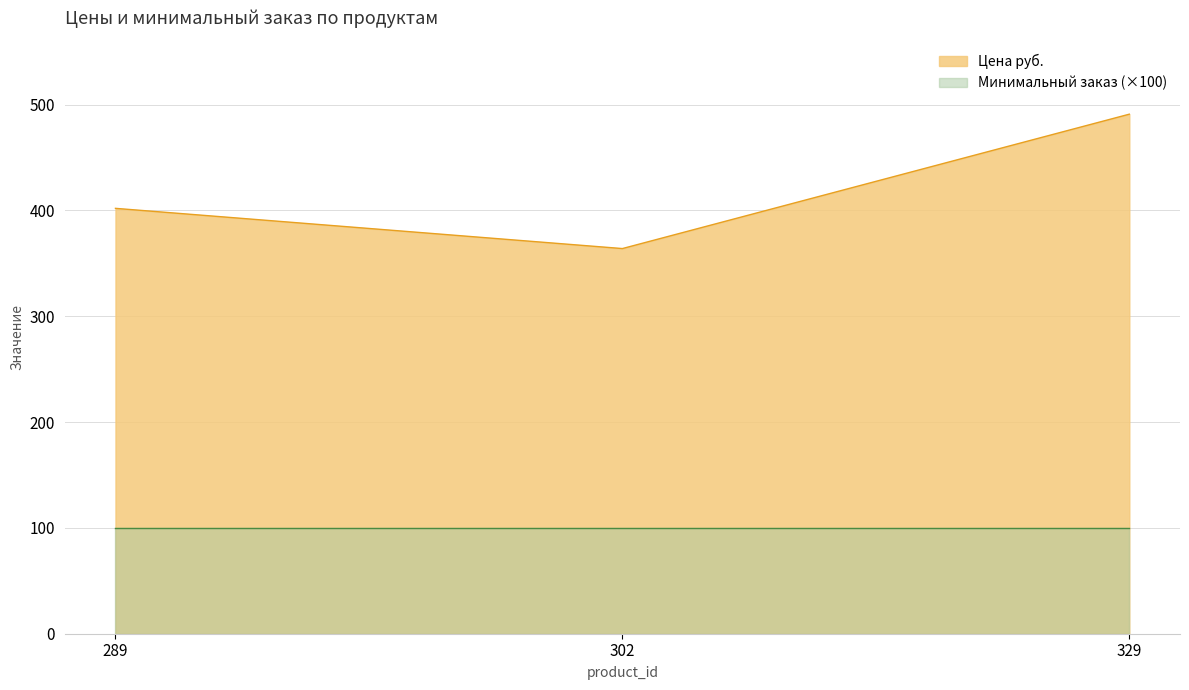

Is it true that the value at 329 is 342?

False